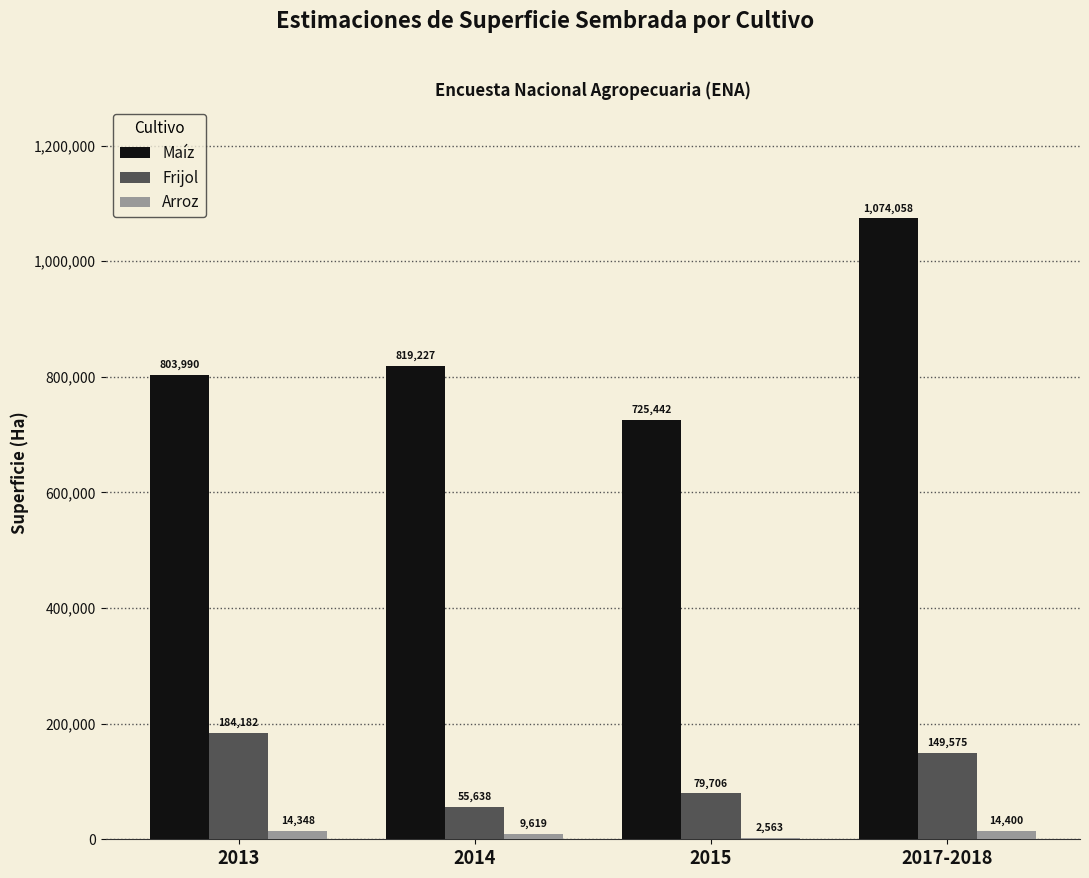

Reading left to right, transcribe all the data shown in this chart.

Maíz: 803990	819227	725442	1074058
Frijol: 184182	55638	79706	149575
Arroz: 14348	9619	2563	14400